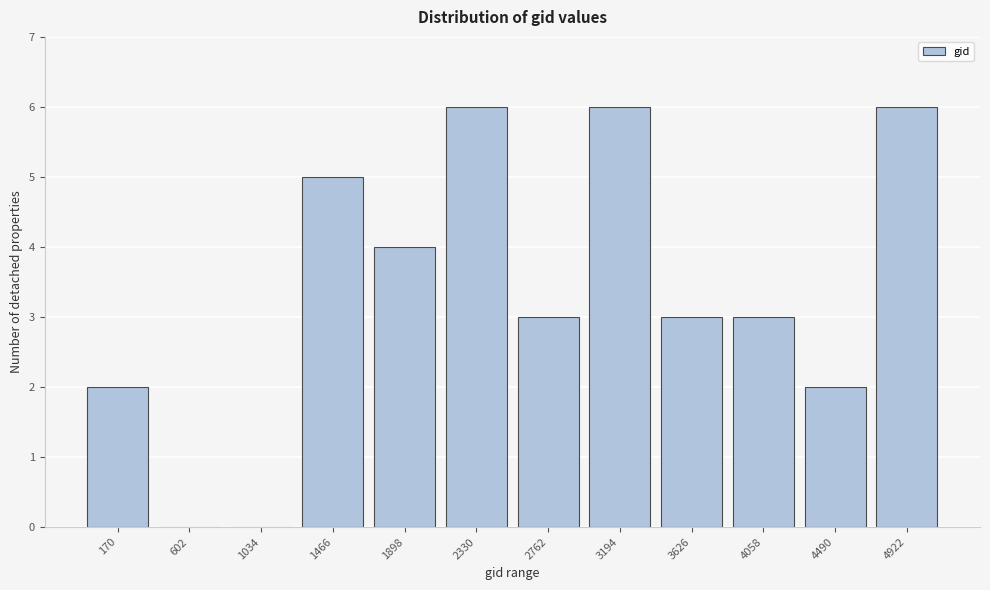

Reading right to left, extract all data points from this chart.

4922=6	4490=2	4058=3	3626=3	3194=6	2762=3	2330=6	1898=4	1466=5	1034=0	602=0	170=2